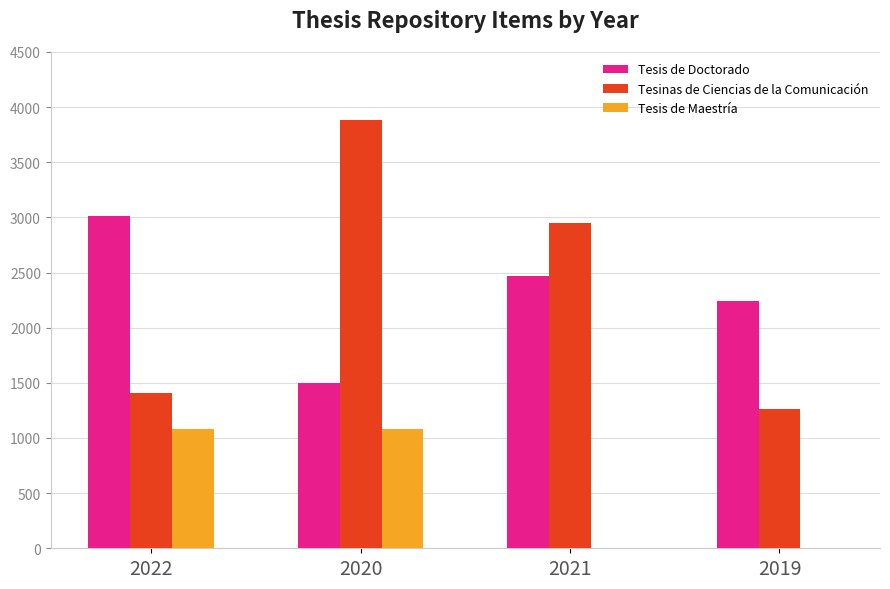

The value of Tesis de Doctorado at 2022 is 3017. True or false?

True